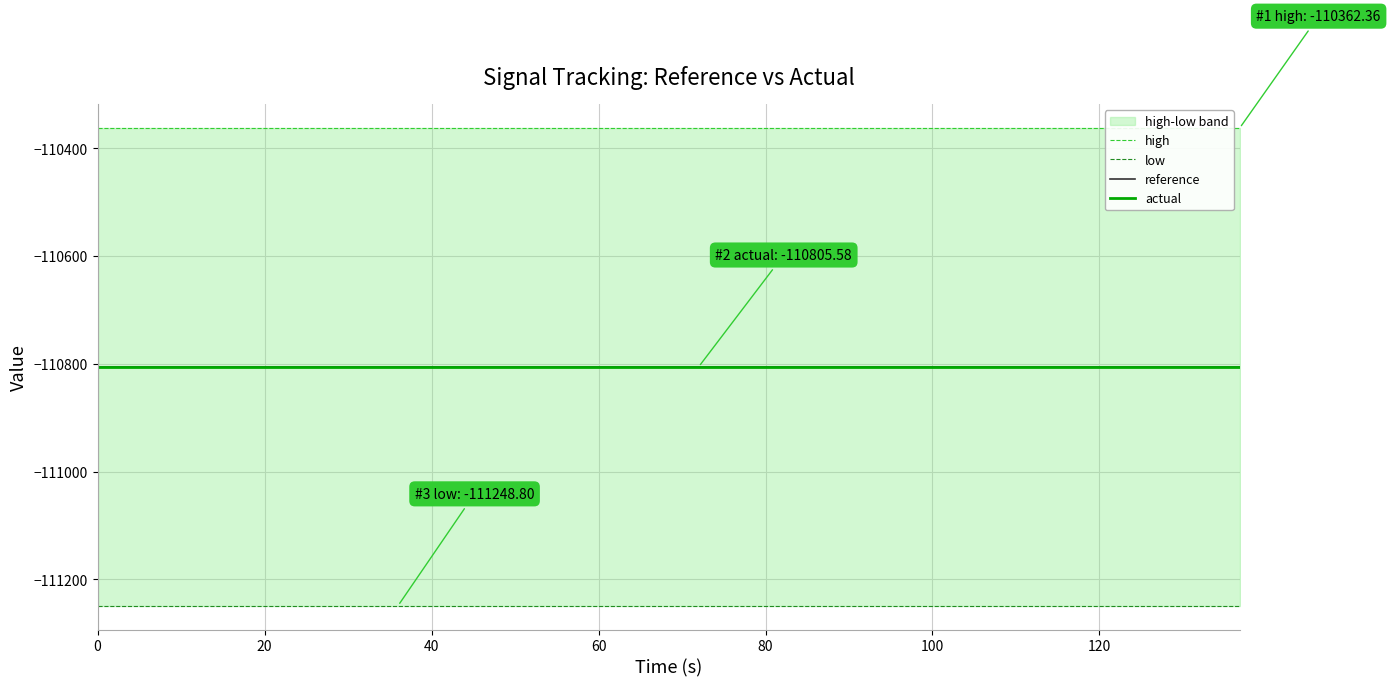

True or false: low and actual intersect in this chart.

False